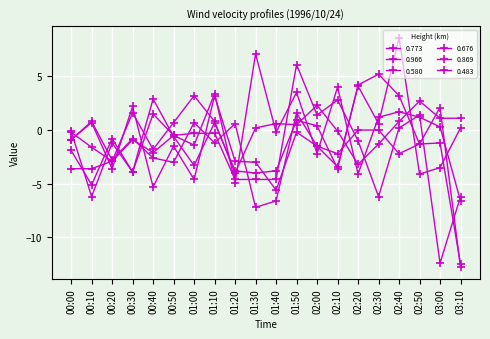

What is the spread (max minus min) of values at 01:10?

4.6